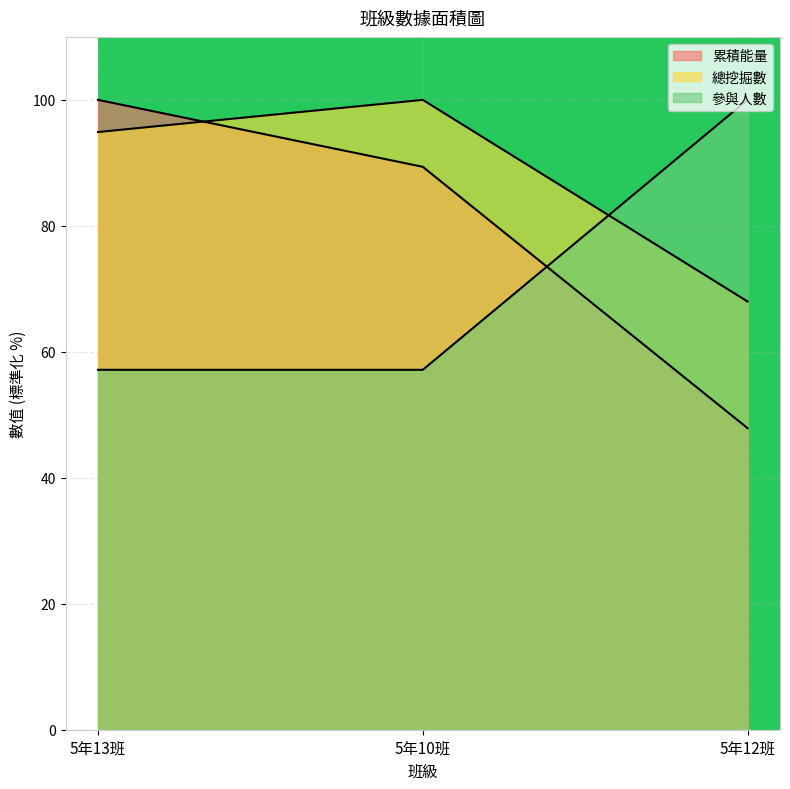

Reading left to right, extract all data points from this chart.

累積能量: 100.0	89.4	47.9
總挖掘數: 94.9	100.0	68.0
參與人數: 57.1	57.1	100.0